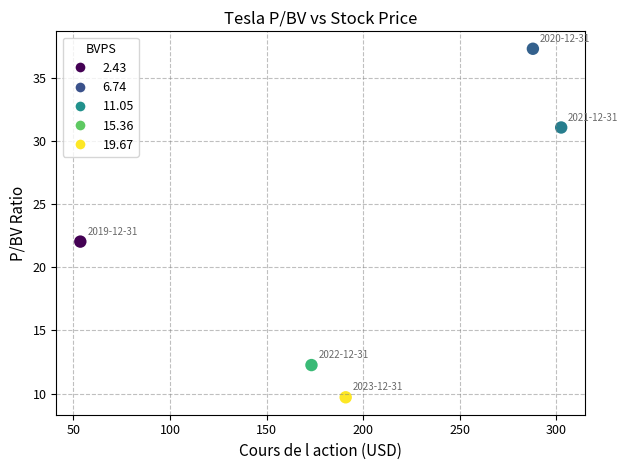

What is the average Y value?

22.5